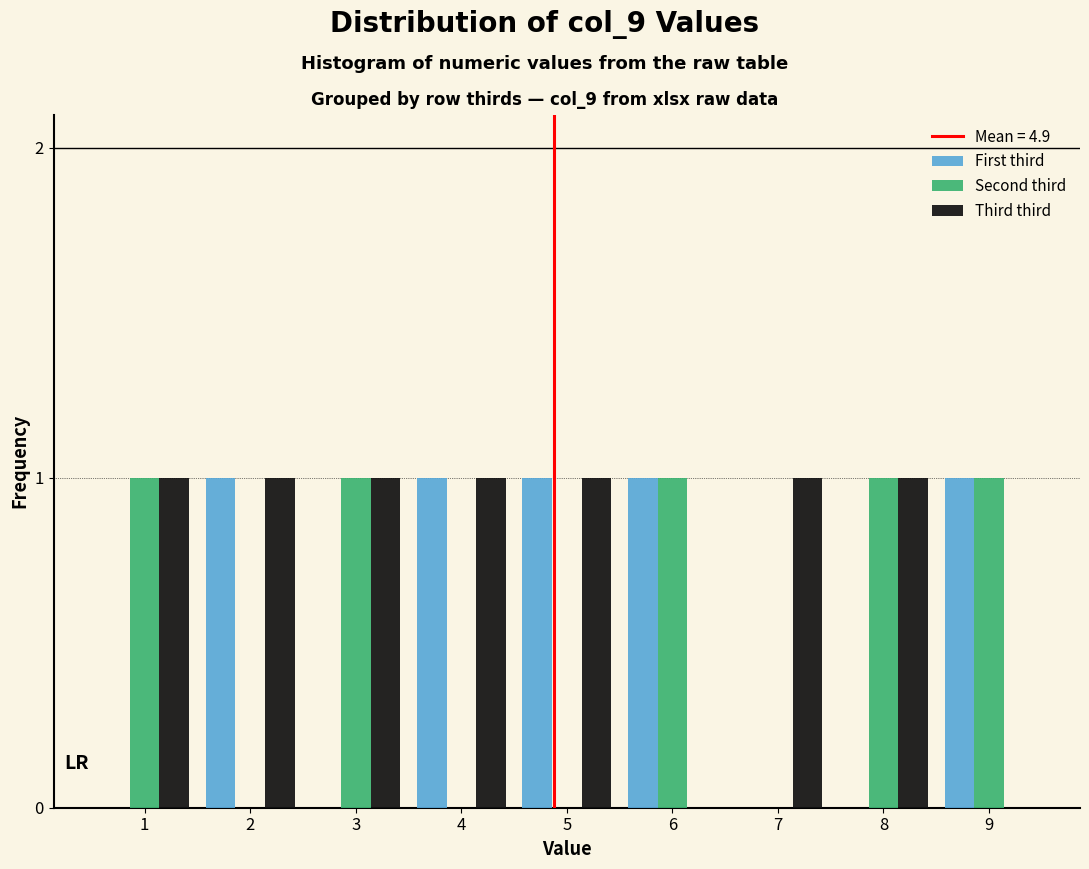

Reading right to left, extract all data points from this chart.

First third: 9=1	8=0	7=0	6=1	5=1	4=1	3=0	2=1	1=0
Second third: 9=1	8=1	7=0	6=1	5=0	4=0	3=1	2=0	1=1
Third third: 9=0	8=1	7=1	6=0	5=1	4=1	3=1	2=1	1=1